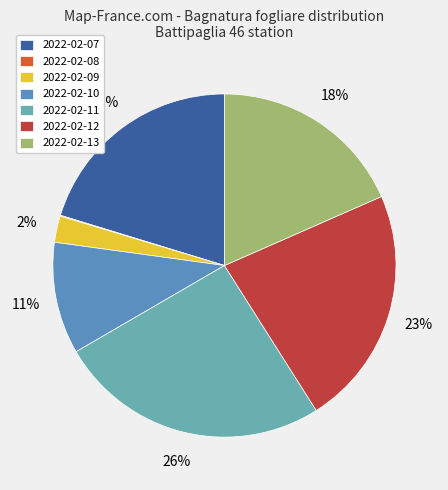

How many segments does this pie chart have?

7